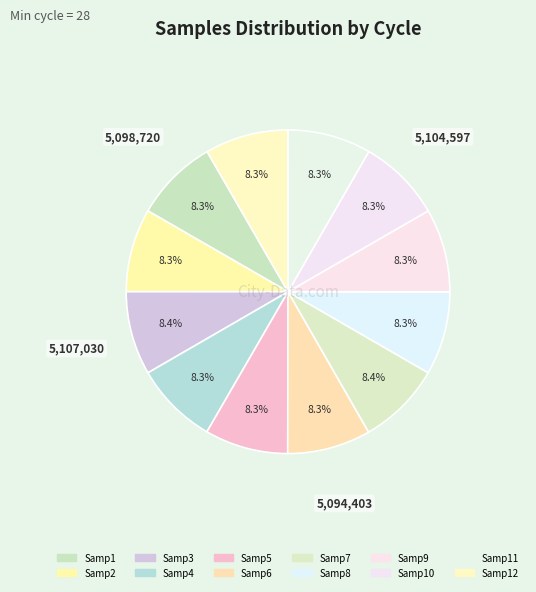

How many segments does this pie chart have?

12